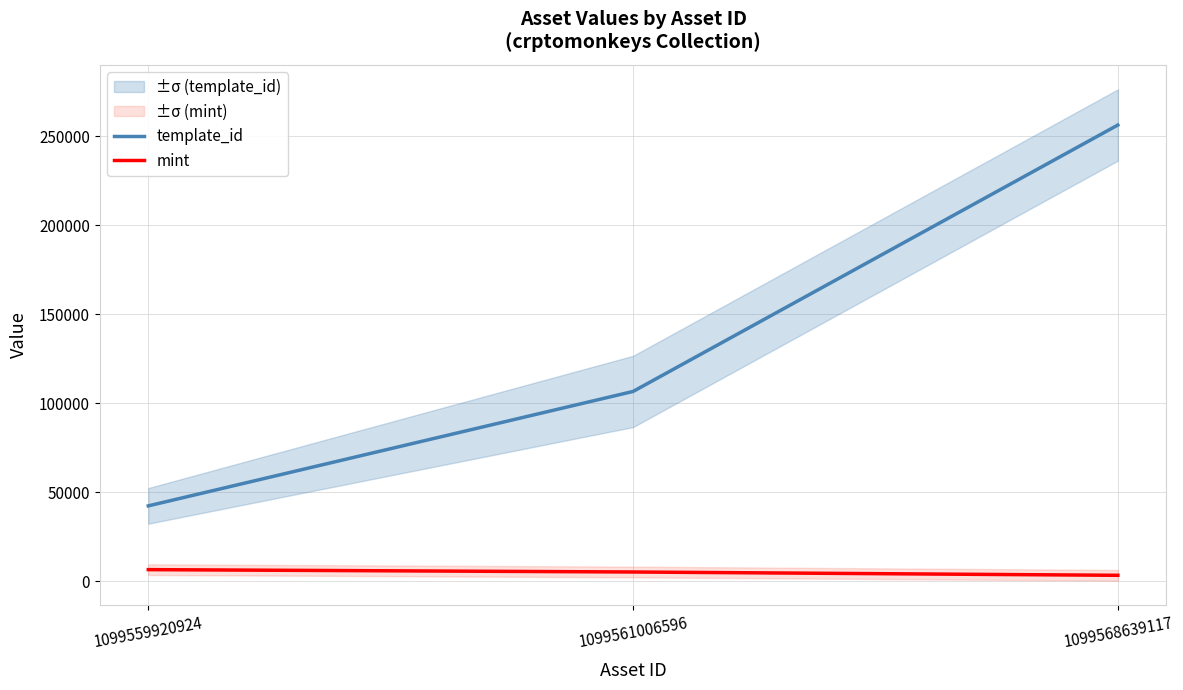

What is the spread (max minus min) of values at 1099561006596?

101335